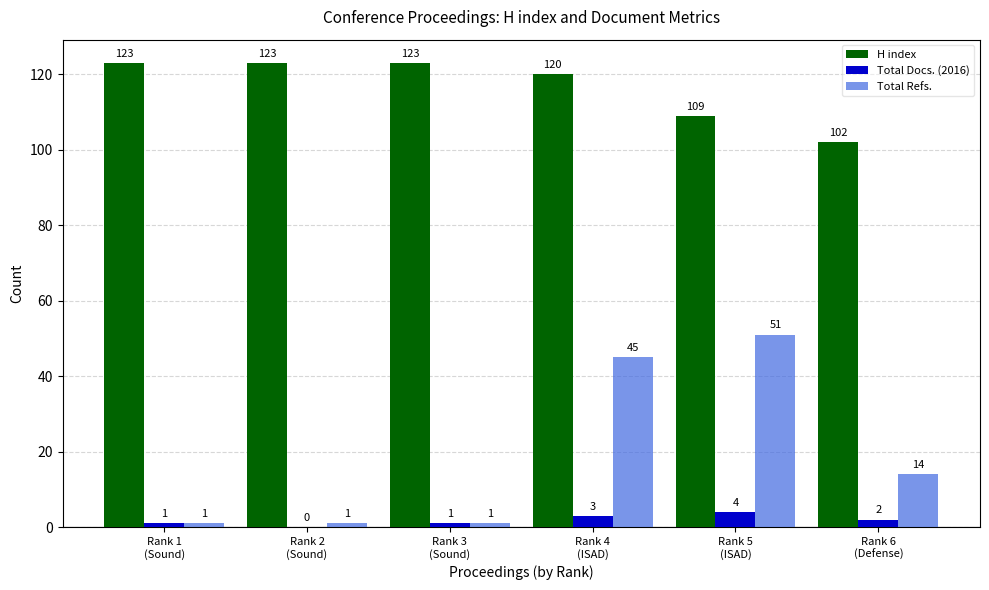

What value does the H index series have at Rank 3
(Sound)?

123